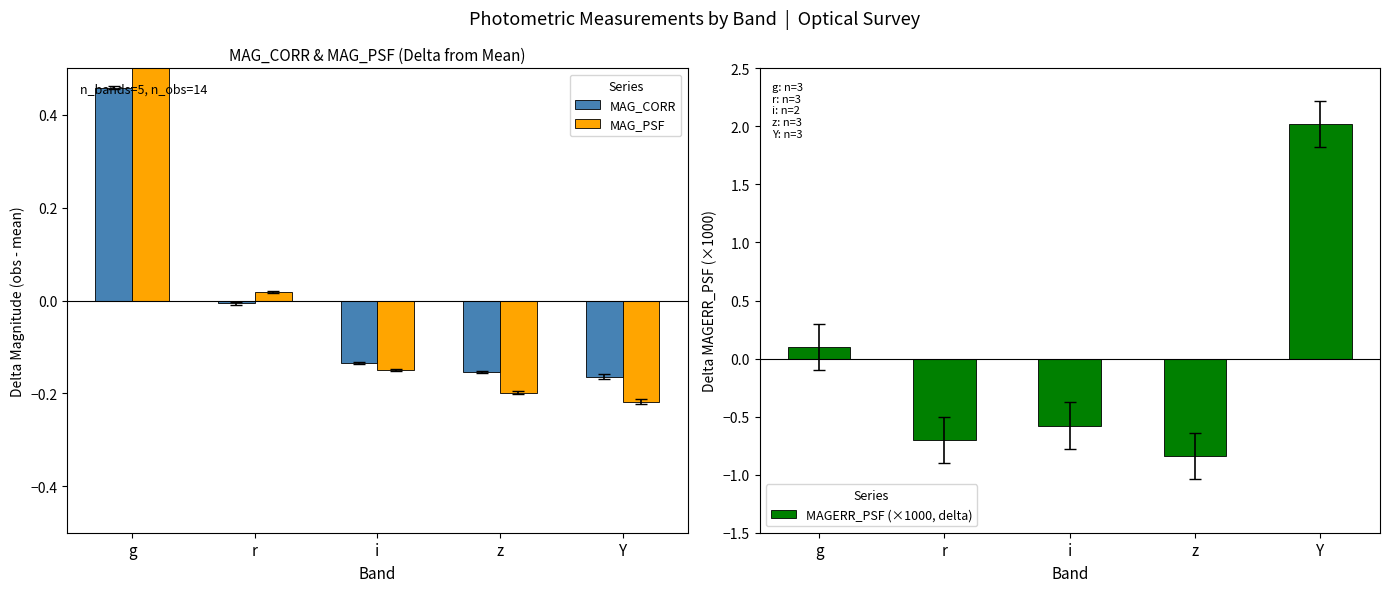

What is the sum of the MAG_PSF values at r and i?

-0.1